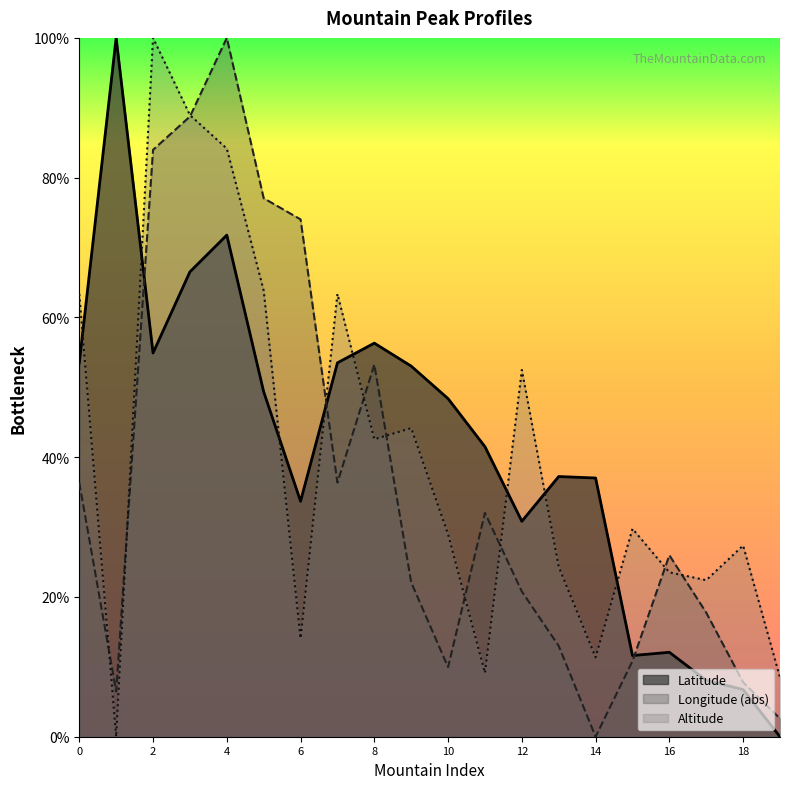

At how many categories does at least one series exceed 81?

4